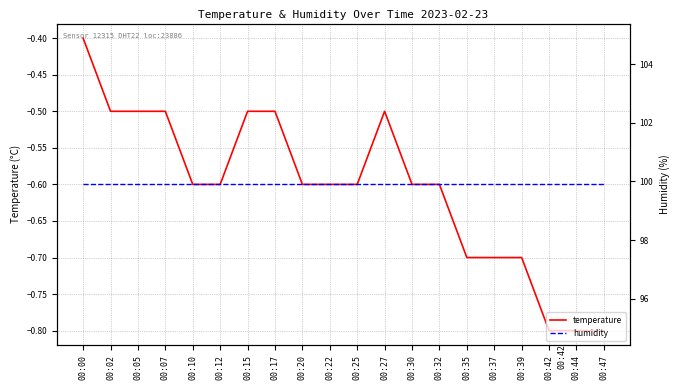

True or false: humidity and temperature cross at least once.

False